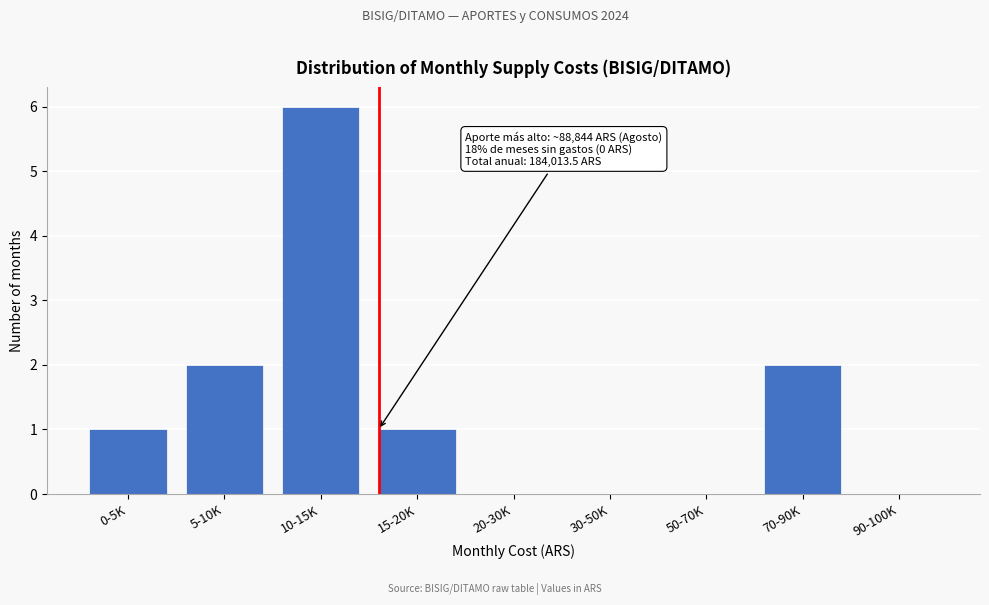

Reading left to right, extract all data points from this chart.

0-5K=1	5-10K=2	10-15K=6	15-20K=1	20-30K=0	30-50K=0	50-70K=0	70-90K=2	90-100K=0